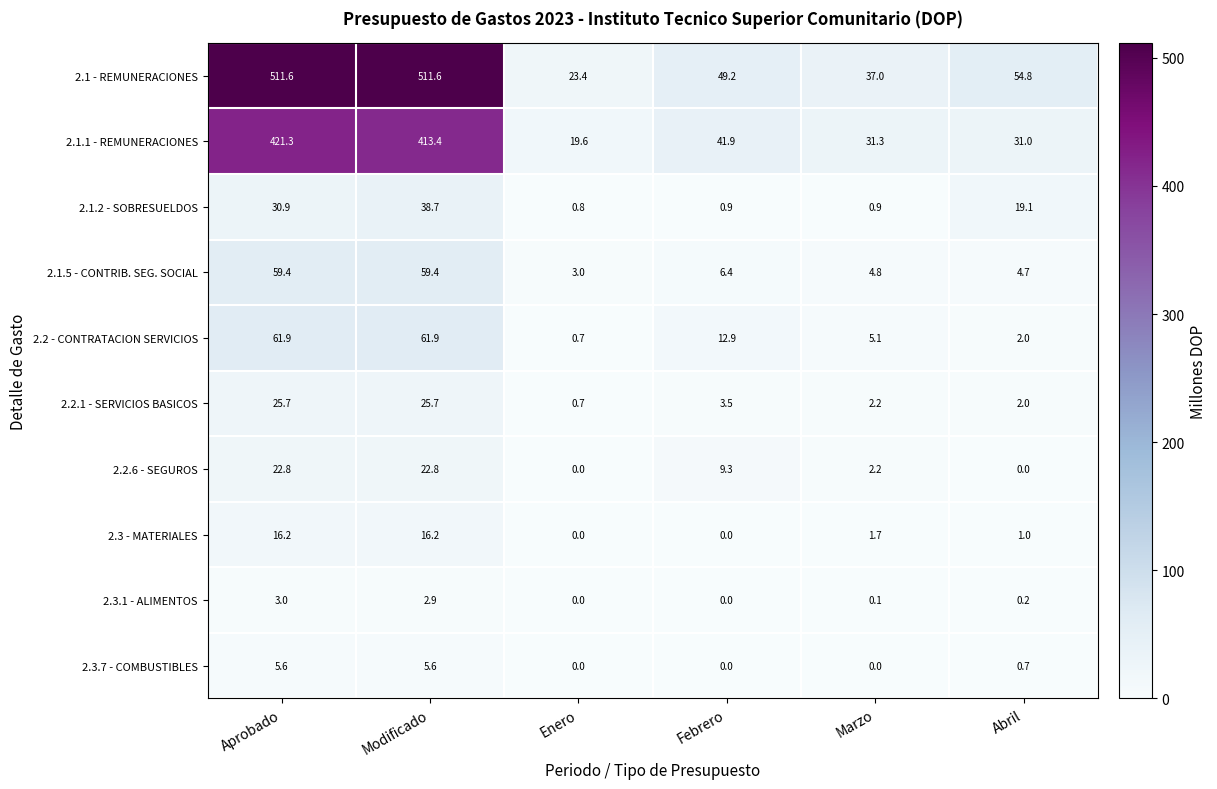

At how many categories does at least one series exceed 318?

2